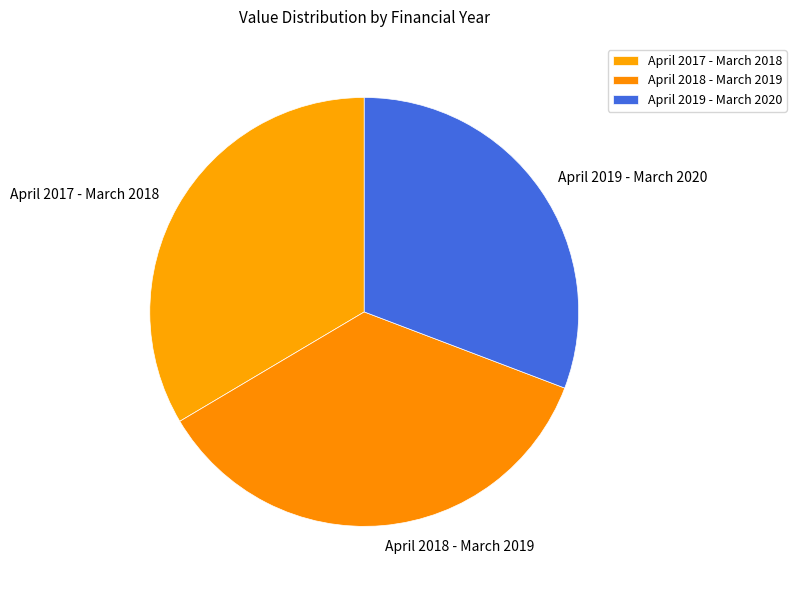

Which category has the biggest portion of the pie?

April 2018 - March 2019